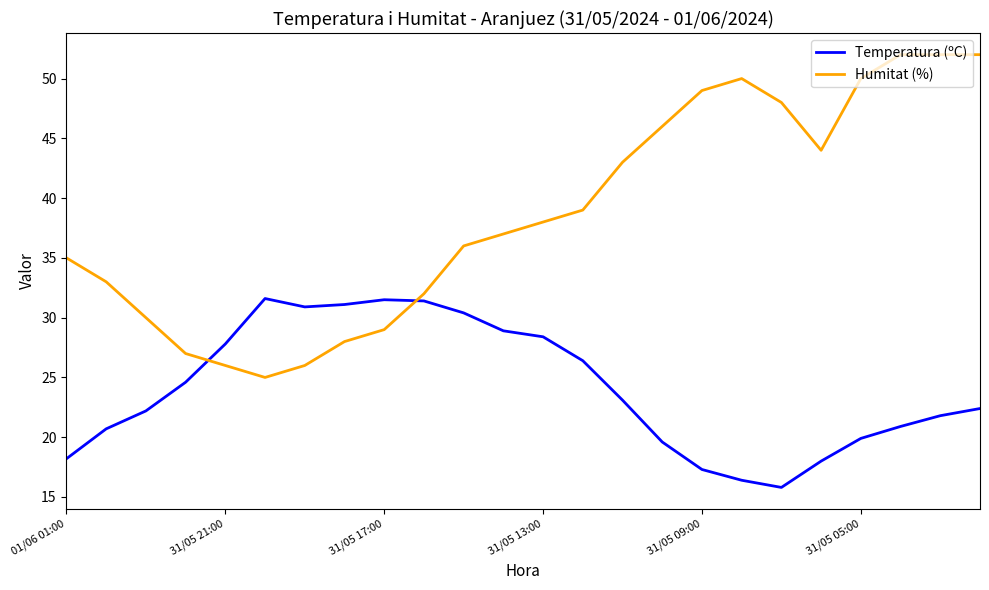

Which series ends up on top after the final intersection of Temperatura (ºC) and Humitat (%)?

Humitat (%)